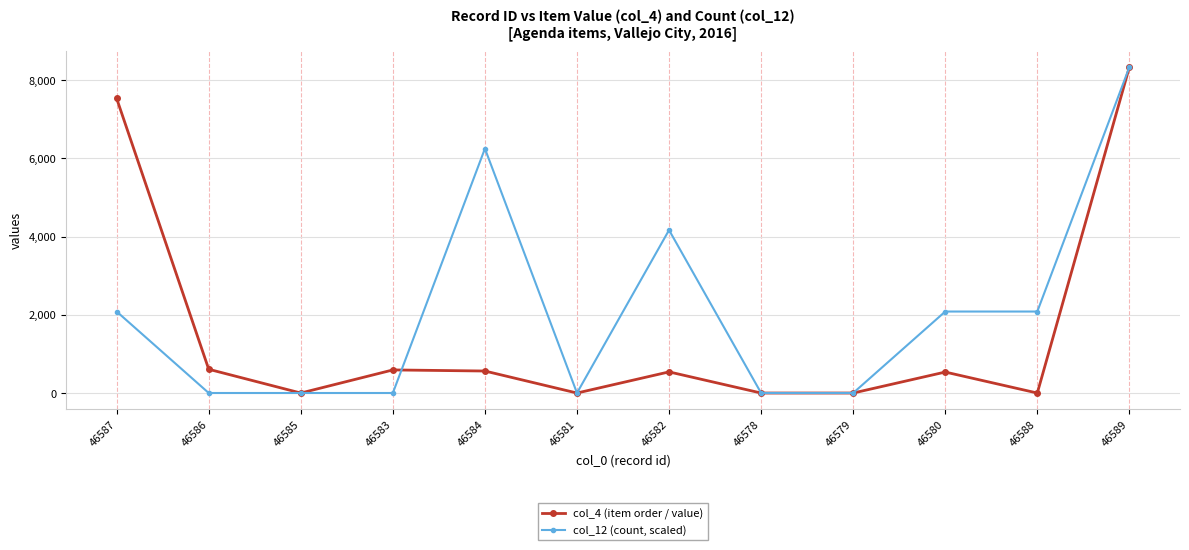

What are all the series names shown in the legend?

col_4 (item order / value), col_12 (count, scaled)